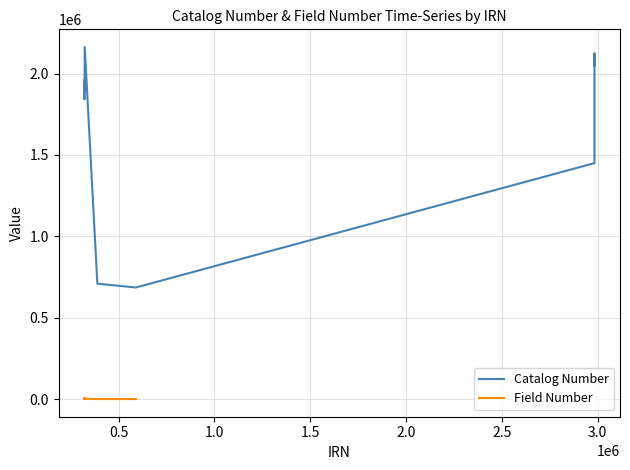

True or false: there are more than 0 points higher than both neighbors.

True